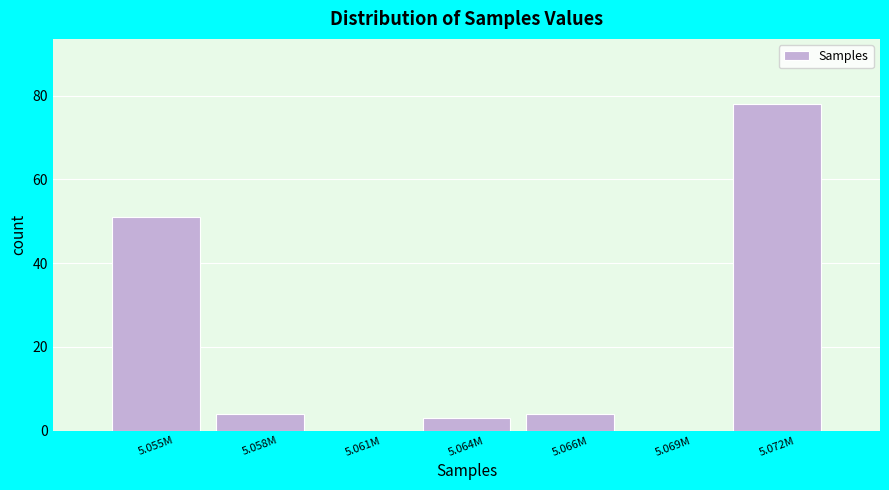

Reading left to right, transcribe all the data shown in this chart.

5.055M=51	5.058M=4	5.061M=0	5.064M=3	5.066M=4	5.069M=0	5.072M=78